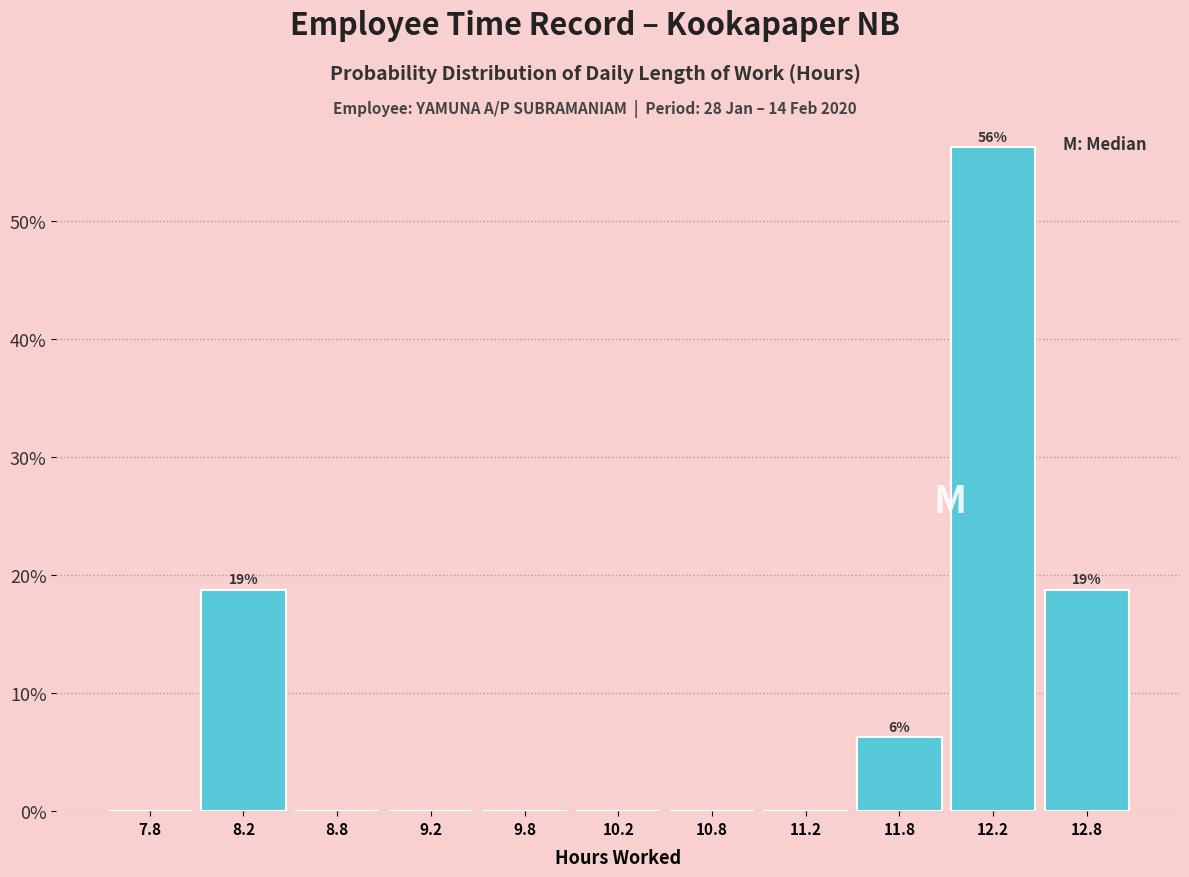

Over which range of the x-axis is the bar tallest?

12.0 to 12.5